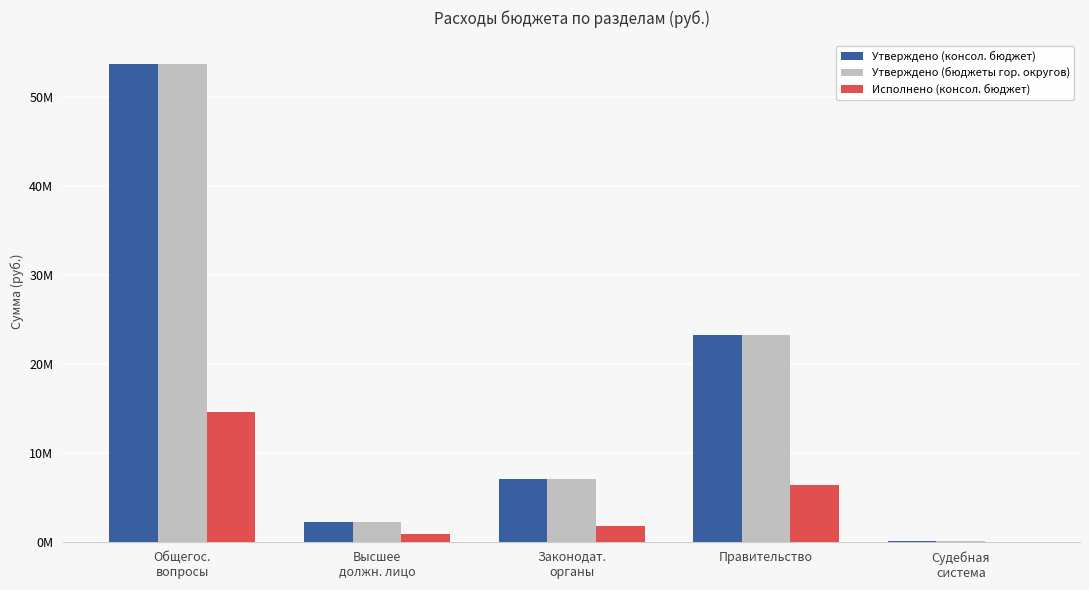

What is the approximate value of Утверждено (бюджеты гор. округов) at Высшее
должн. лицо?

2189564.4